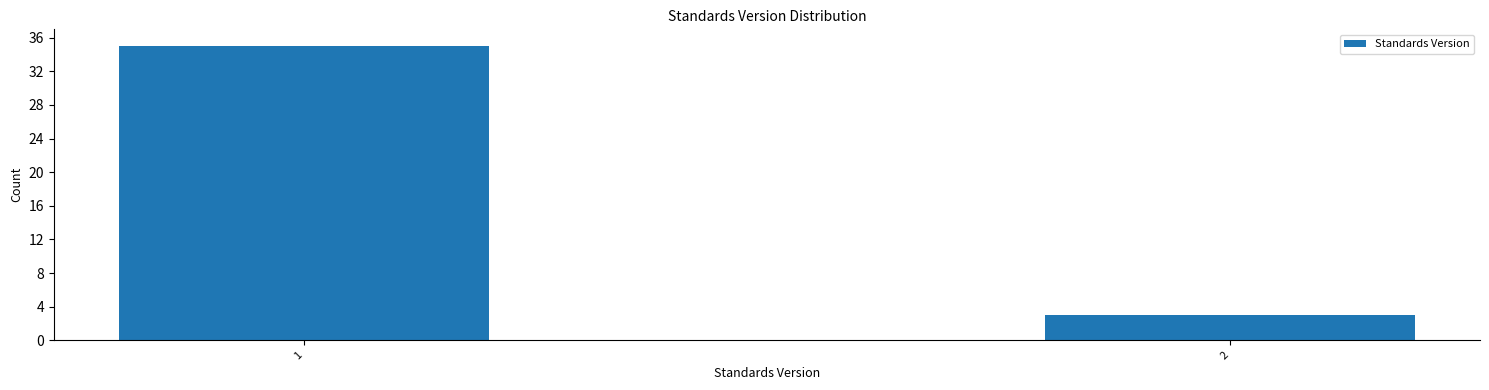

Reading left to right, what are all the values shown in this chart?

1=35	2=3